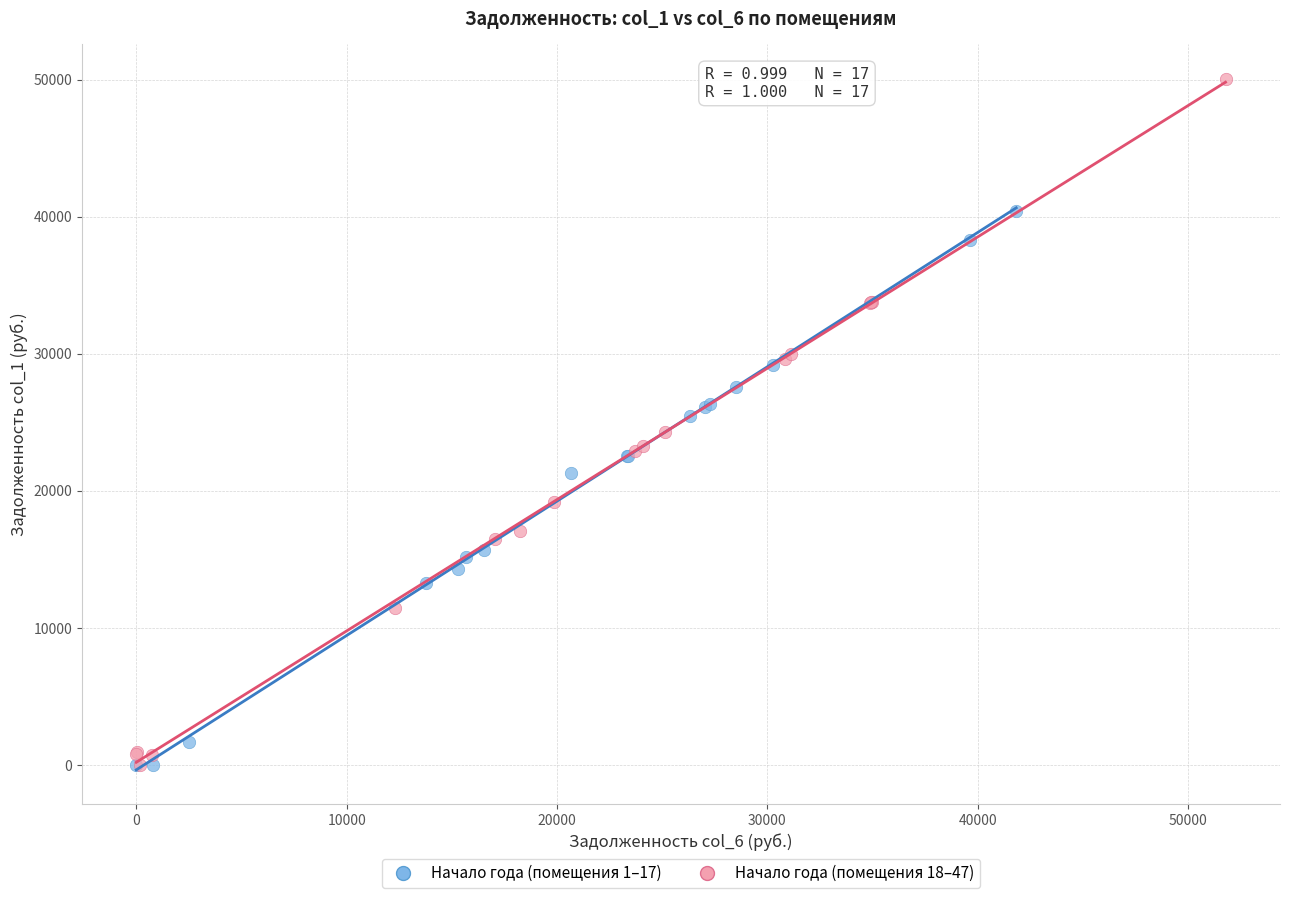

Which series has the widest spread of Y values?

Начало года (помещения 18–47)